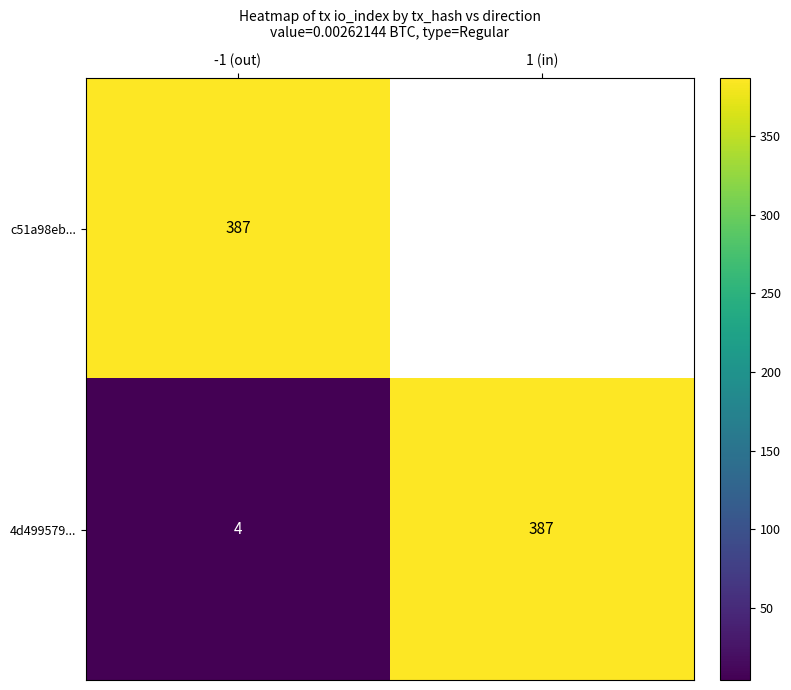

What is the difference between the highest and lowest values at -1 (out)?

383